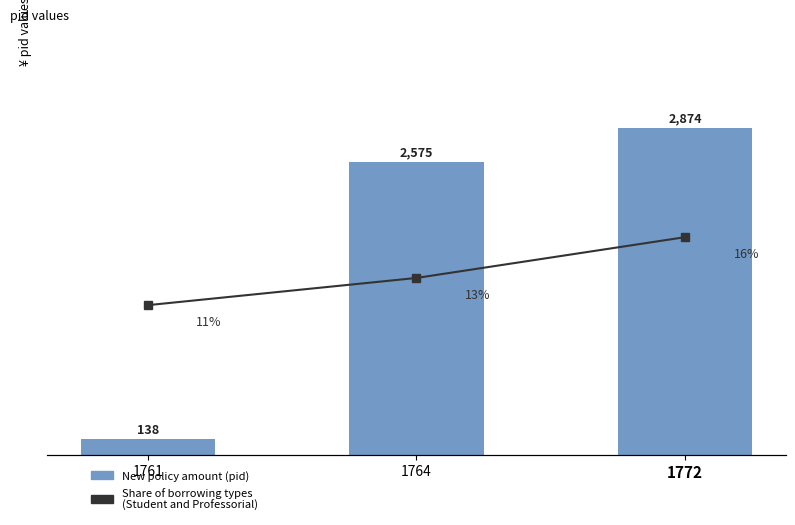

Which series has the widest spread of values?

New policy amount